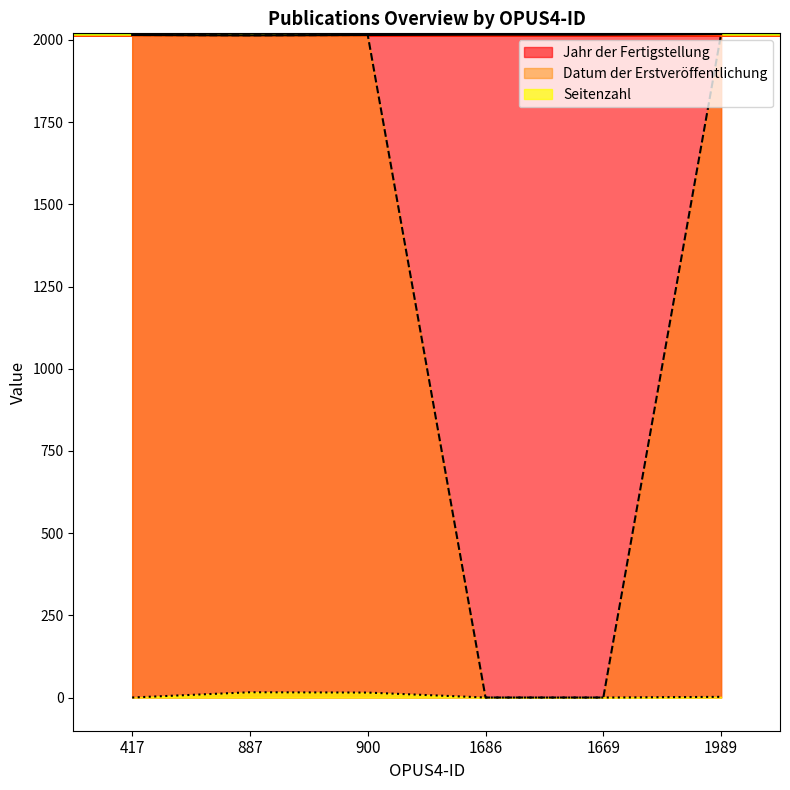

Read the Seitenzahl value at 1989.

2